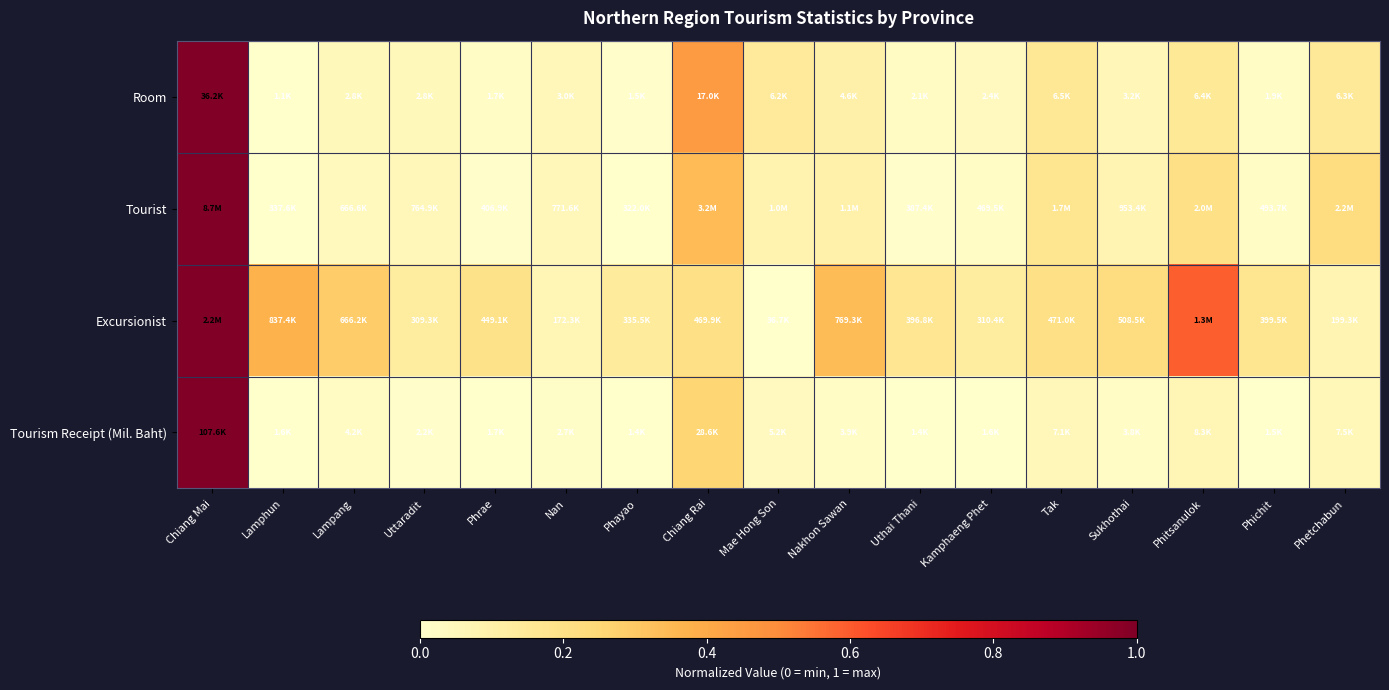

What is the spread (max minus min) of values at Lamphun?

0.4